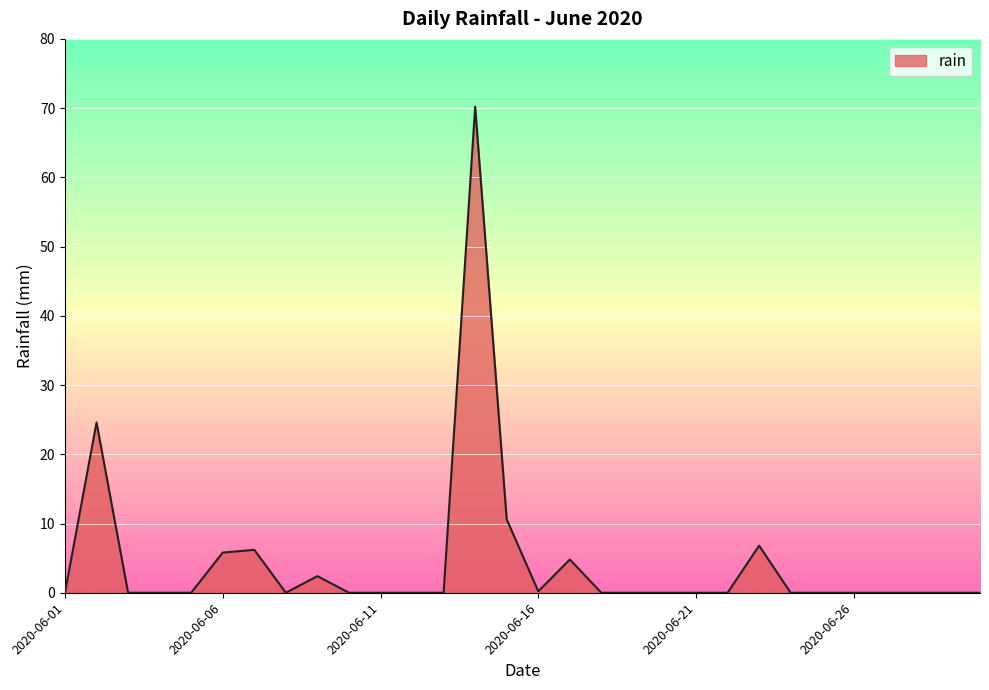

What is the difference between the maximum and minimum values?

70.2